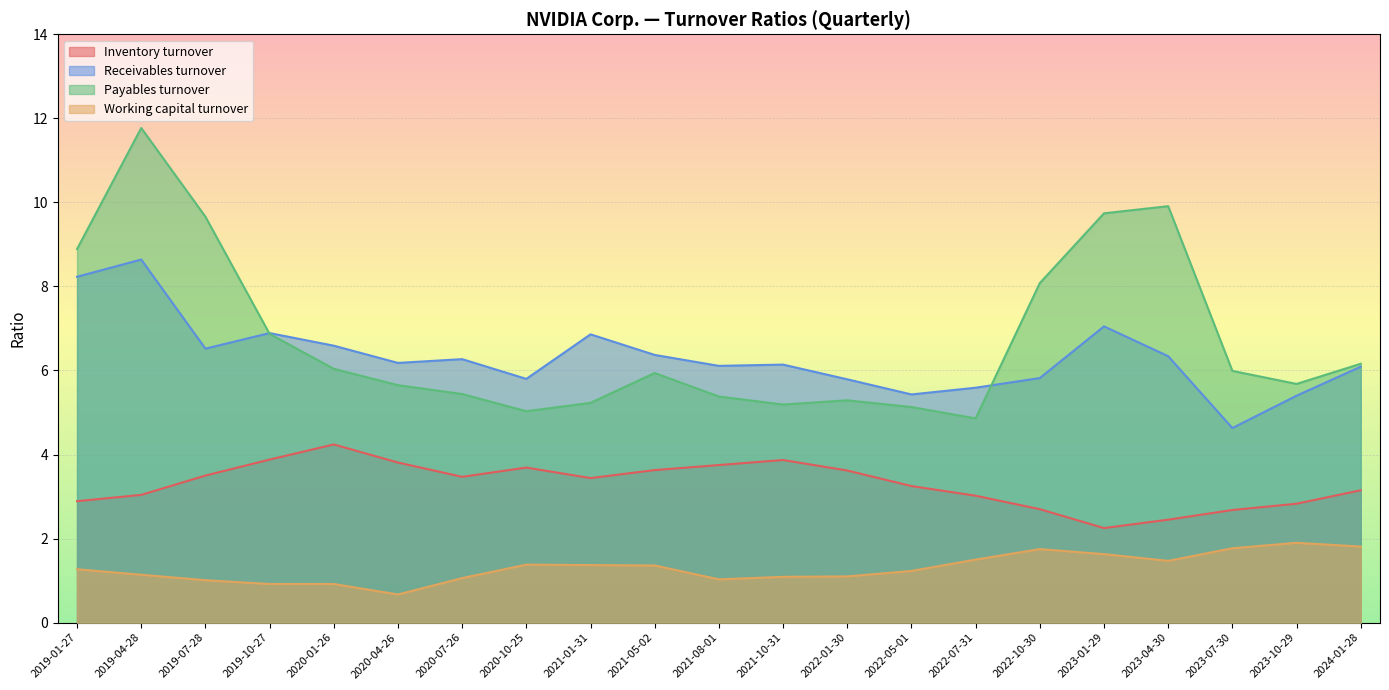

Does the chart display data point markers on the line(s)?

No